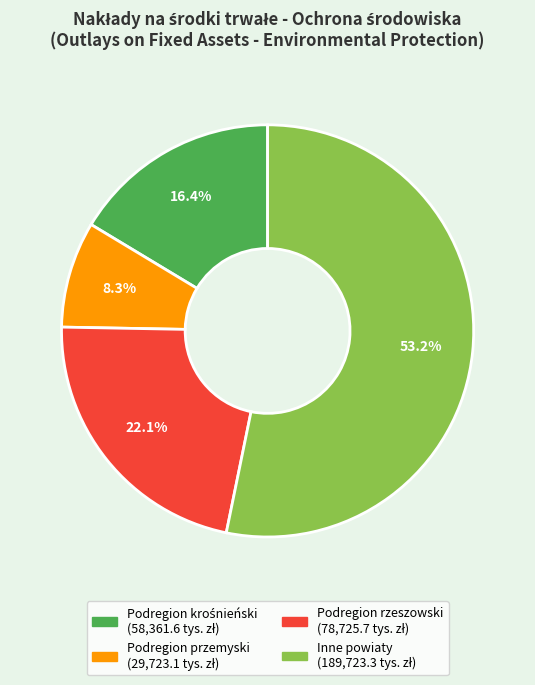

Which slice is the smallest?

Podregion przemyski